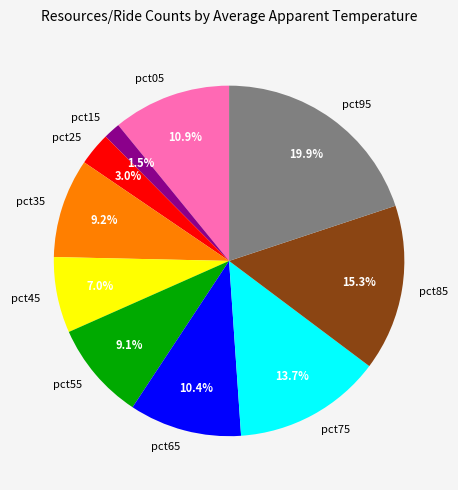

What is the largest slice in the pie chart?

pct95